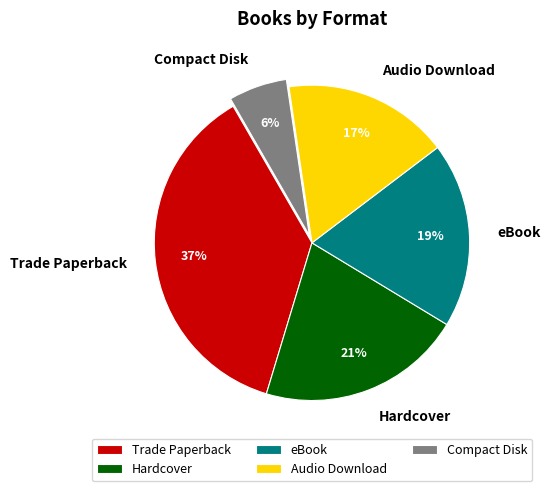

To the nearest percent, what percentage of the pie is Trade Paperback?

37%